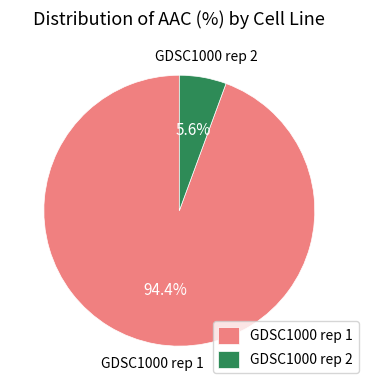

Is GDSC1000 rep 1 the majority of the pie?

Yes